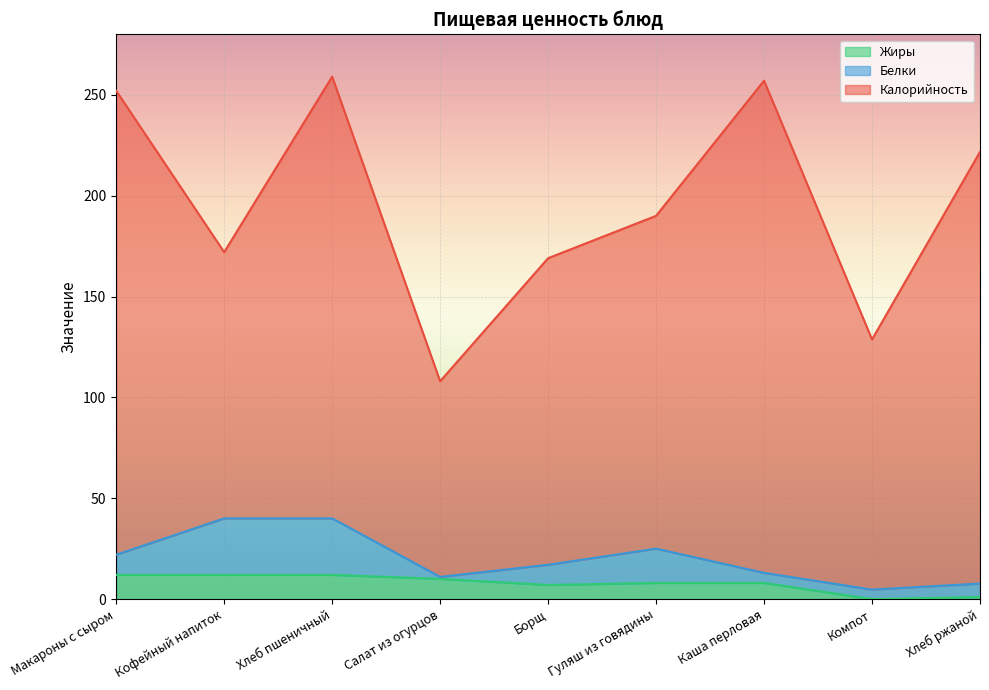

What is the value of the Жиры point at the 9th from the left?

1.0